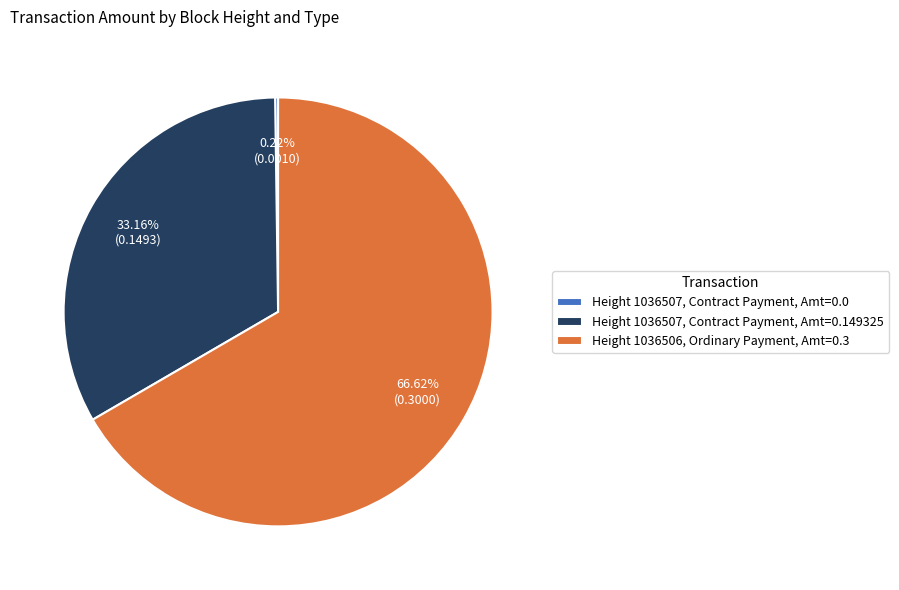

What is the largest slice in the pie chart?

Height 1036506, Ordinary Payment, Amt=0.3